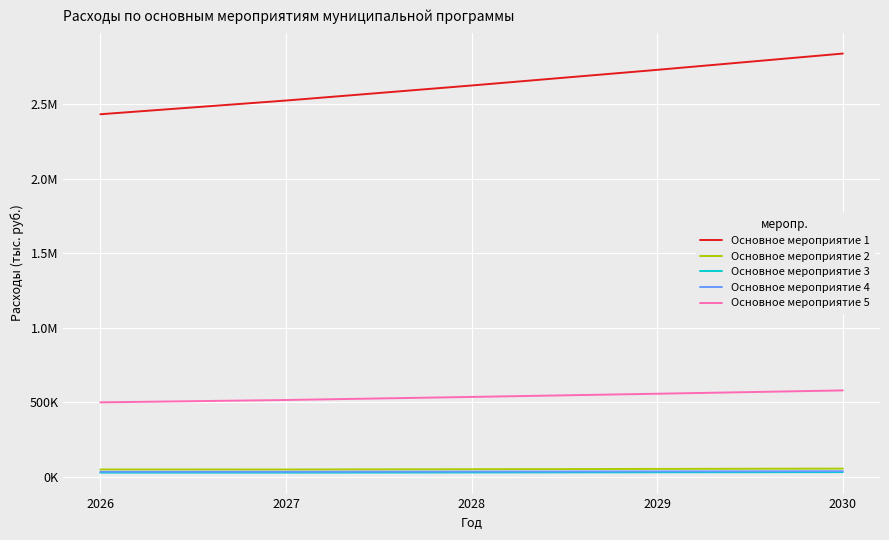

At how many categories does at least one series exceed 63330?

5